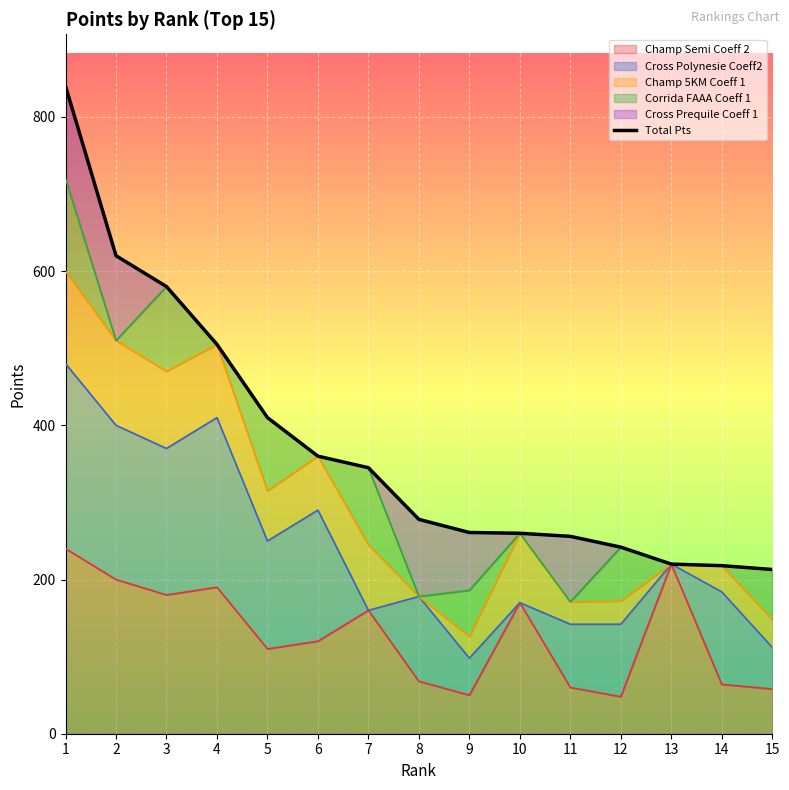

Reading right to left, list all the values displayed in this chart.

213	218	220	242	256	260	261	278	345	360	410	505	580	620	840